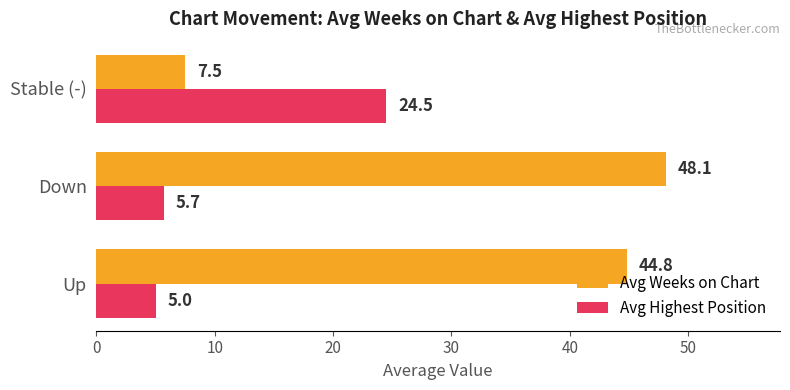

Is it true that Avg Highest Position equals 2.5 at Down?

False